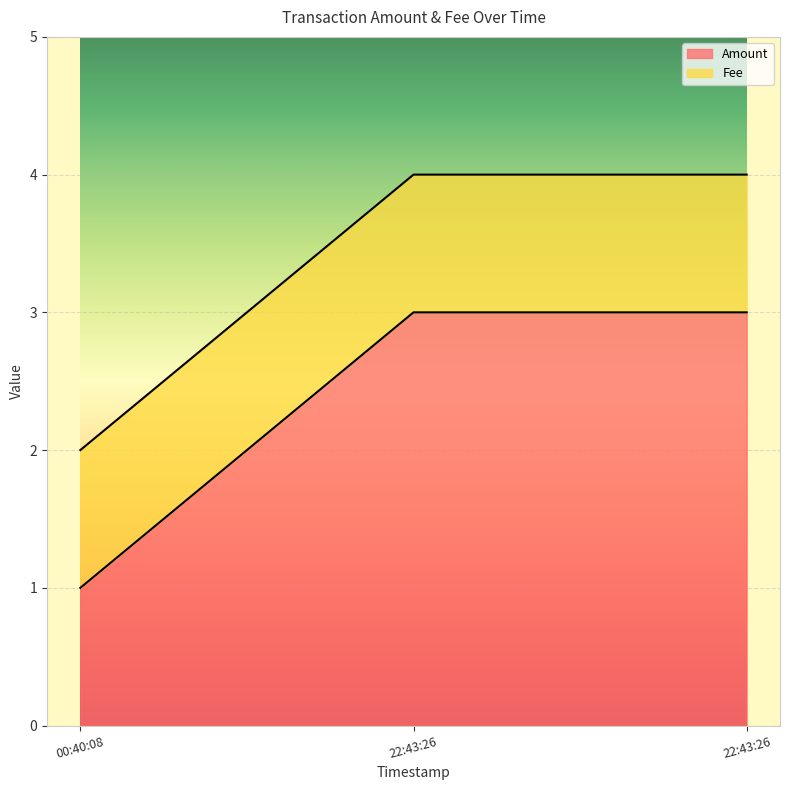

Does the chart display data point markers on the line(s)?

No